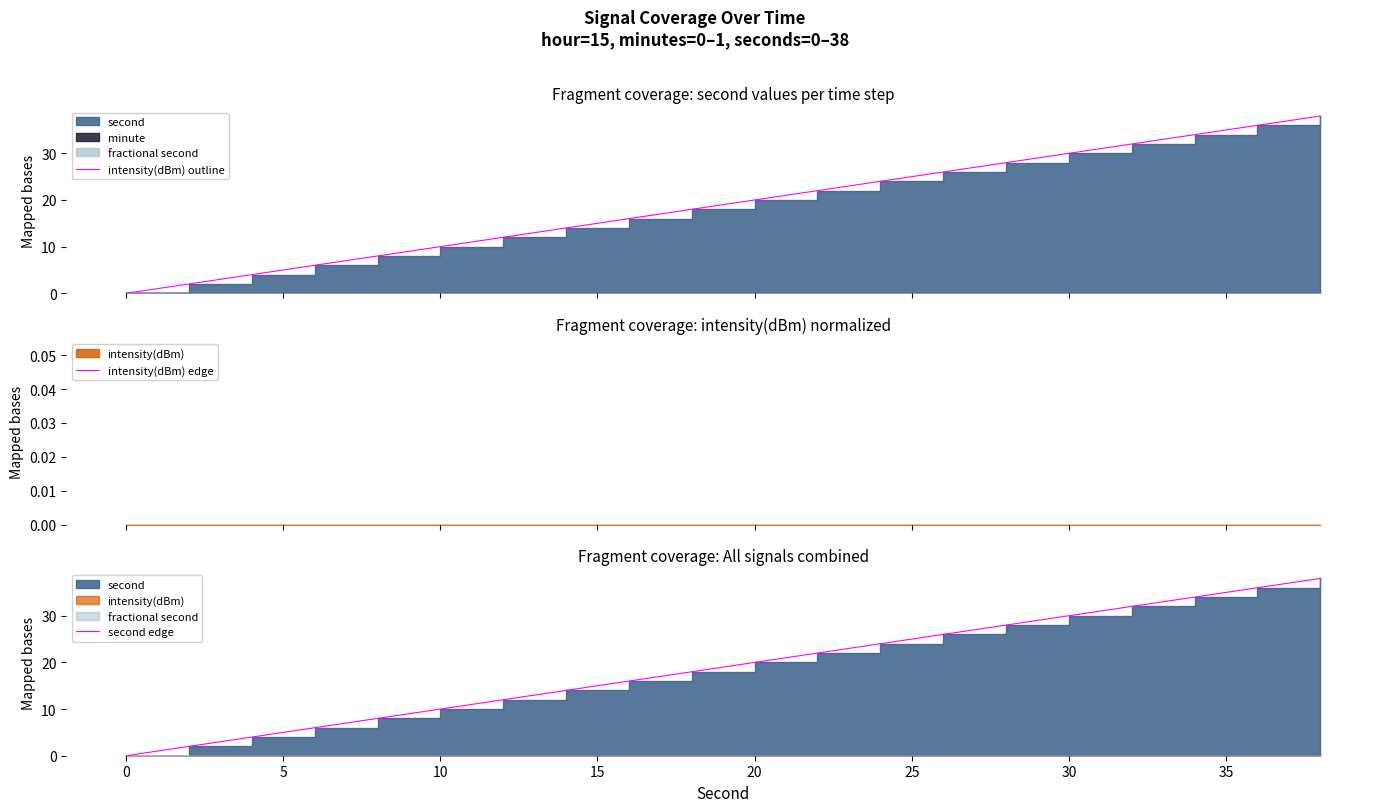

The value of second edge at 20 is 30. True or false?

False